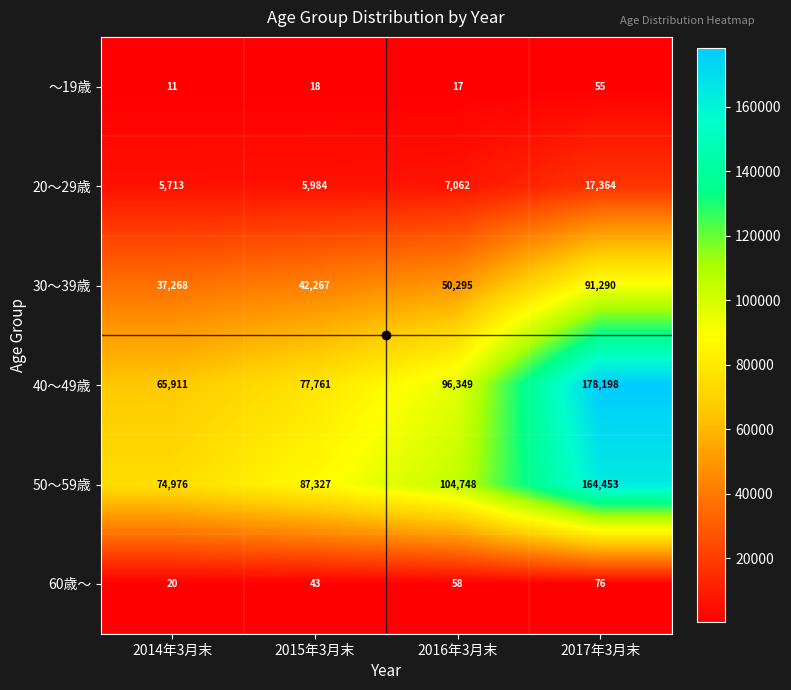

Is it true that 60歳～ equals 20 at 2014年3月末?

True